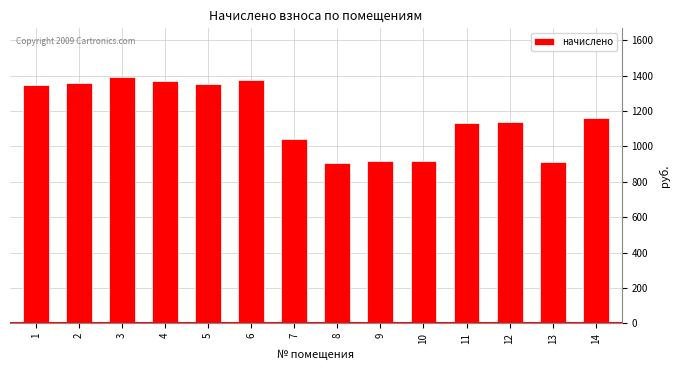

What is the value of the 7th bar from the left?

1044.0